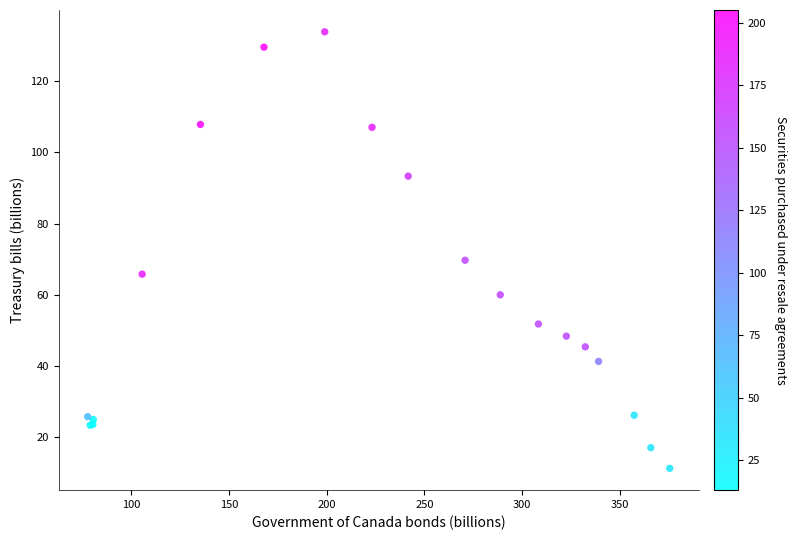

What Y value in the scatter plot is closest to 72?

69.7